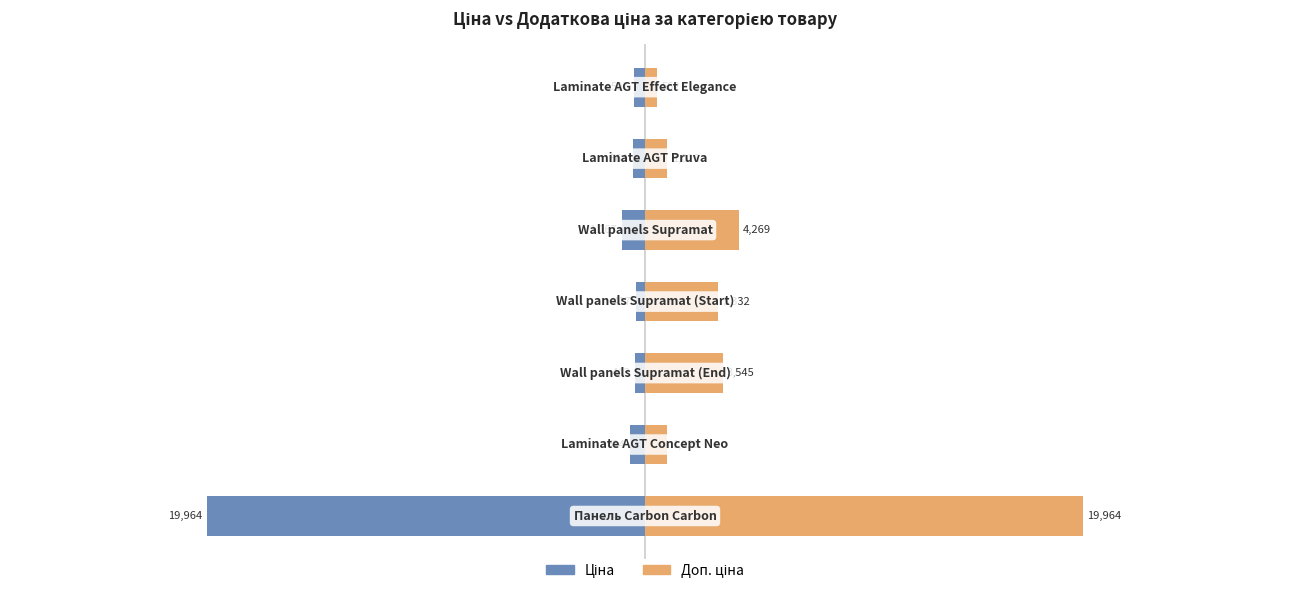

What is the spread (max minus min) of values at 0?

3749.0